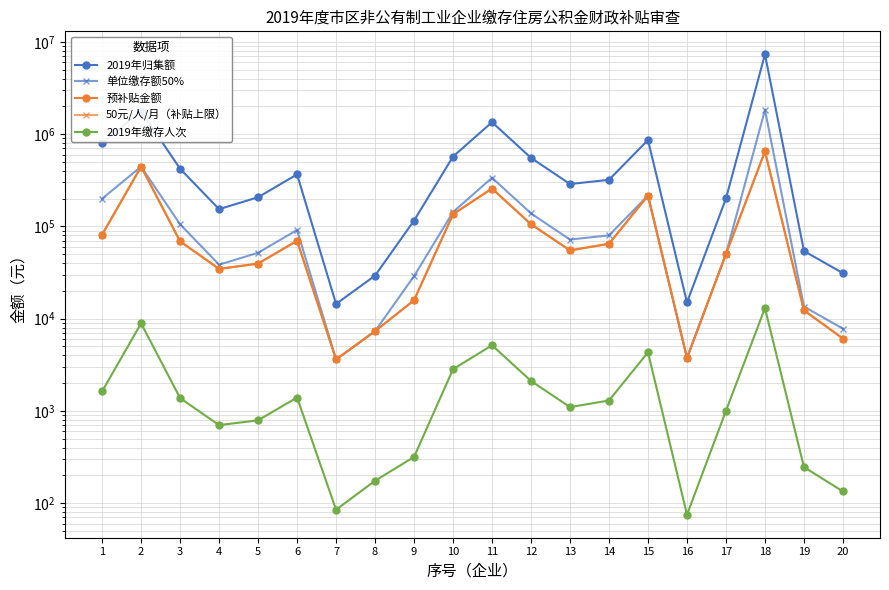

Read the 2019年缴存人次 value at 13.

1100.0